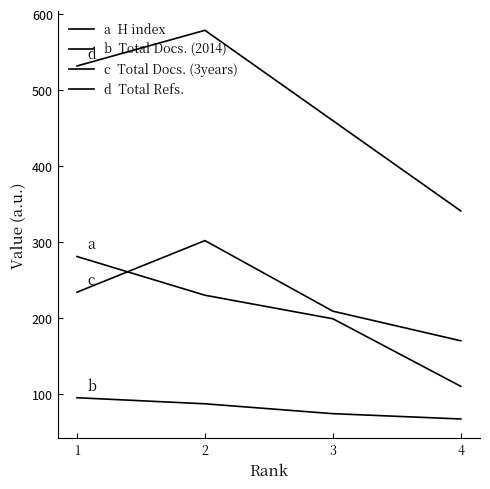

Is this an area chart (filled region under the line)?

No